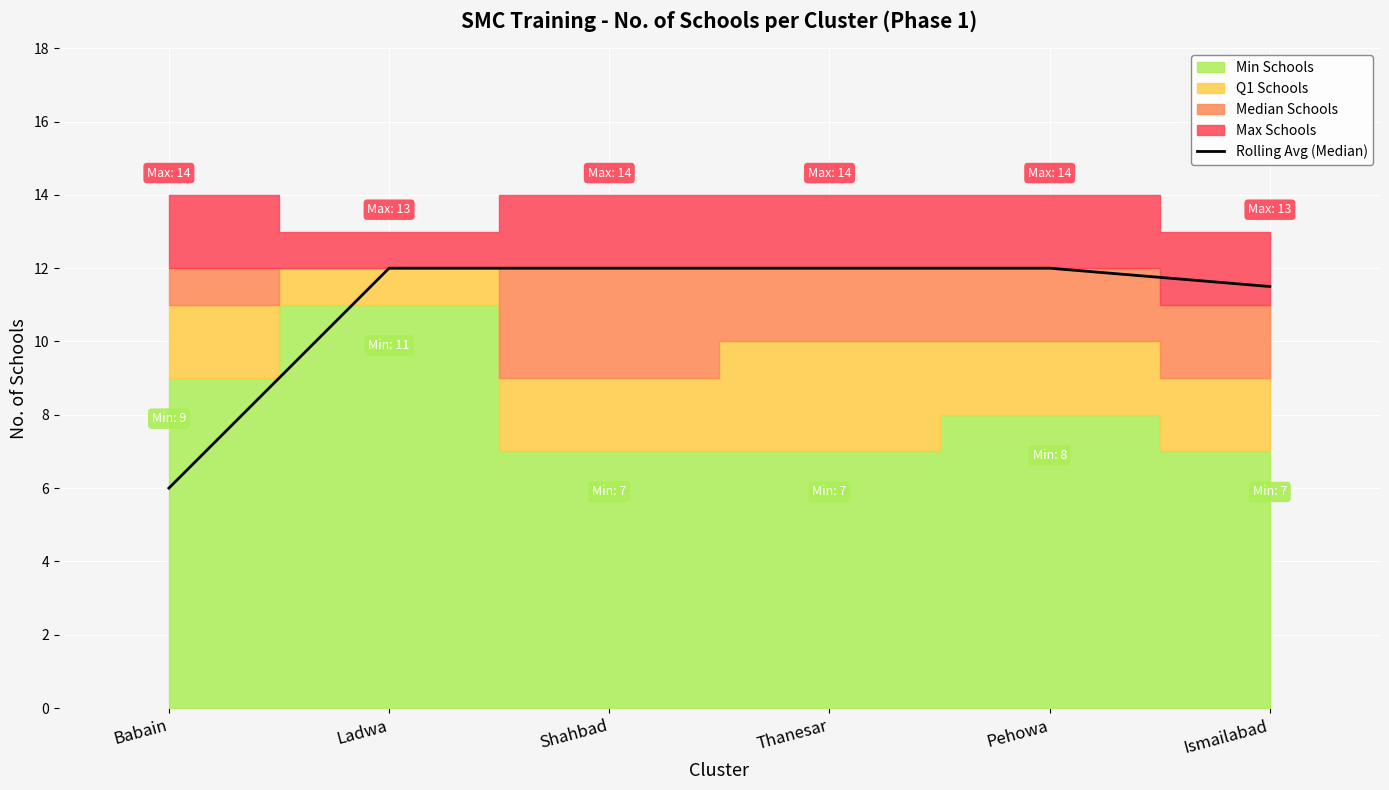

What is the minimum value for Rolling Avg (Median)?

6.0